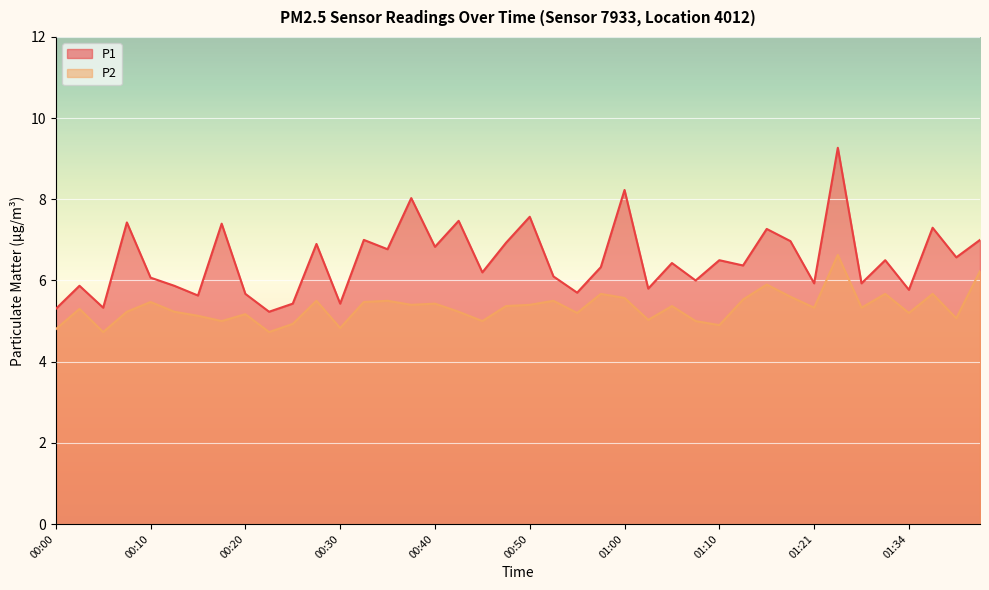

How many data points in P1 are less than 6?

14